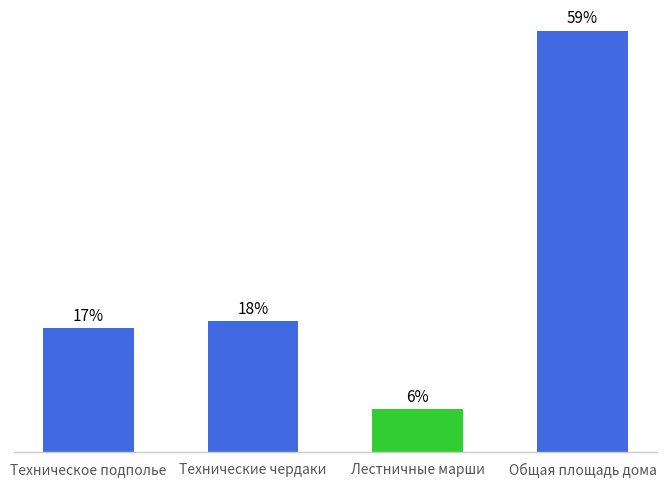

True or false: the data shows 3.8 at Лестничные марши.

False